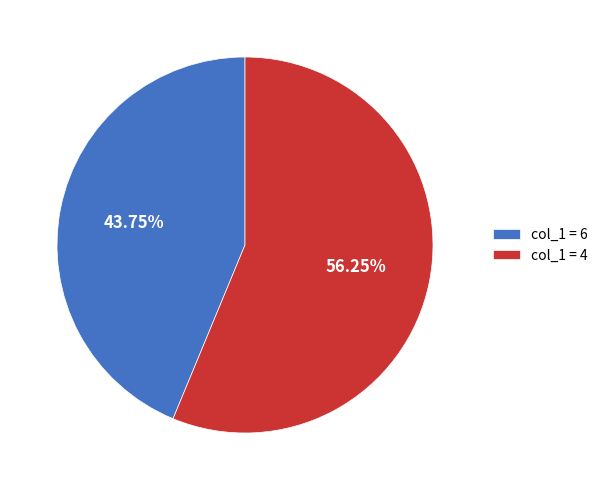

Approximately how many times larger is the value at col_1 = 4 compared to col_1 = 6?

1.3